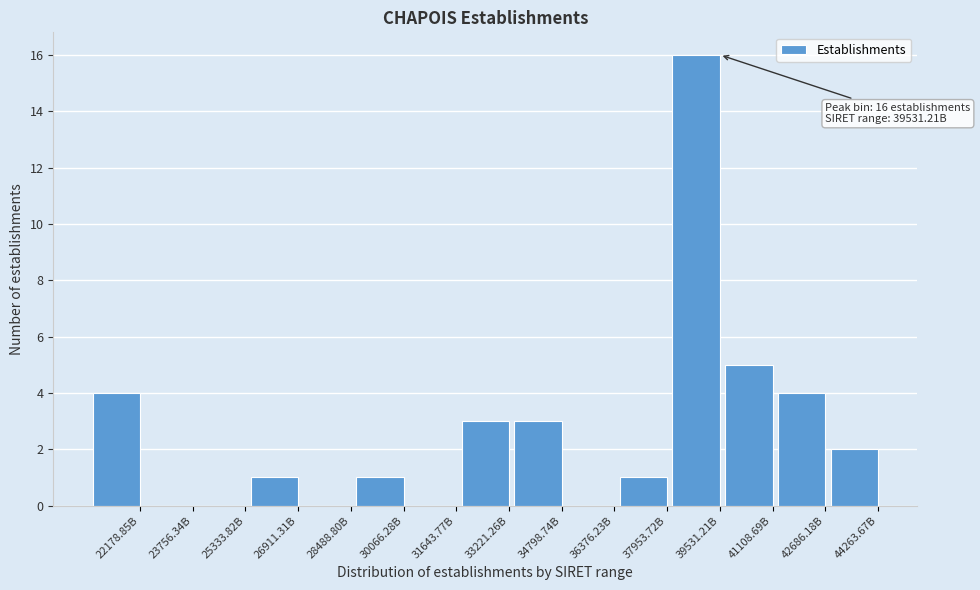

Reading right to left, list all the values displayed in this chart.

44263.67B=2	42686.18B=4	41108.69B=5	39531.21B=16	37953.72B=1	36376.23B=0	34798.74B=3	33221.26B=3	31643.77B=0	30066.28B=1	28488.80B=0	26911.31B=1	25333.82B=0	23756.34B=0	22178.85B=4